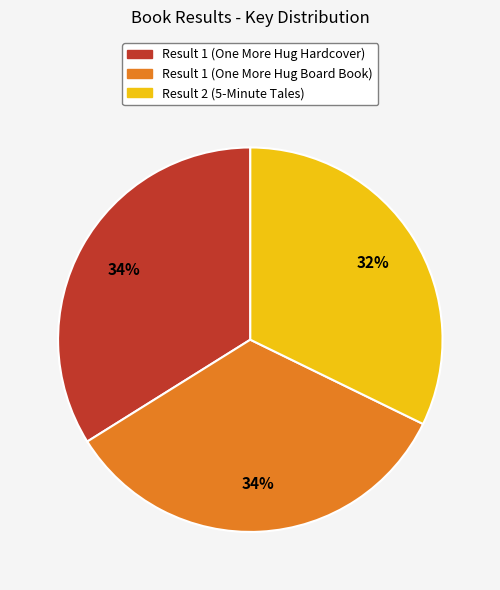

To the nearest percent, what is the difference between the largest and smallest slice percentages?

2%